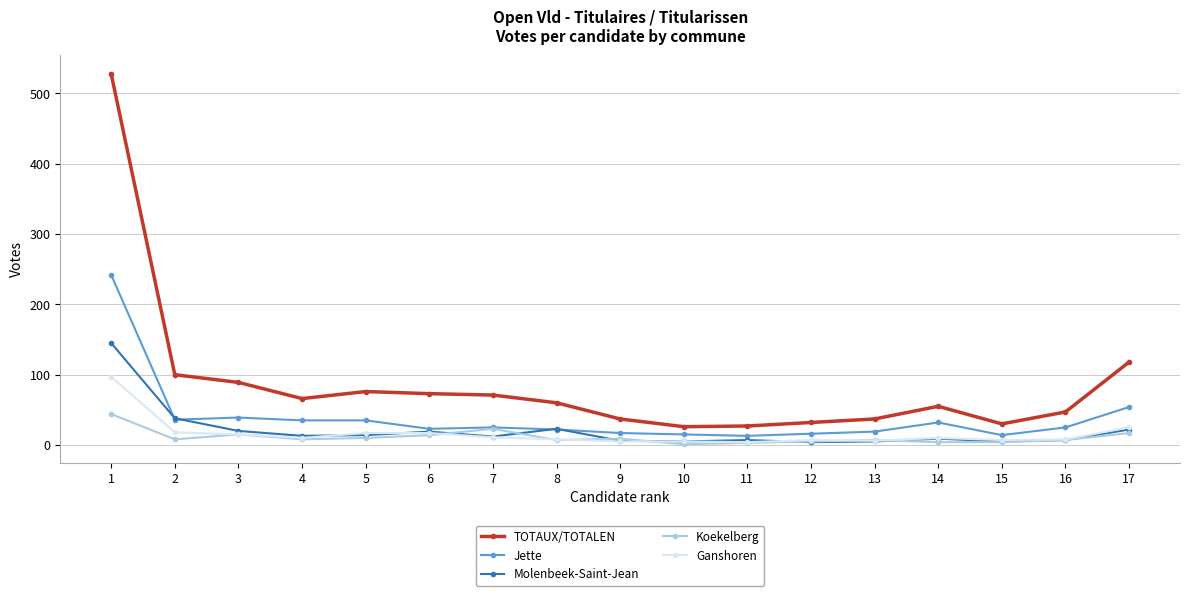

True or false: Molenbeek-Saint-Jean and TOTAUX/TOTALEN intersect in this chart.

False